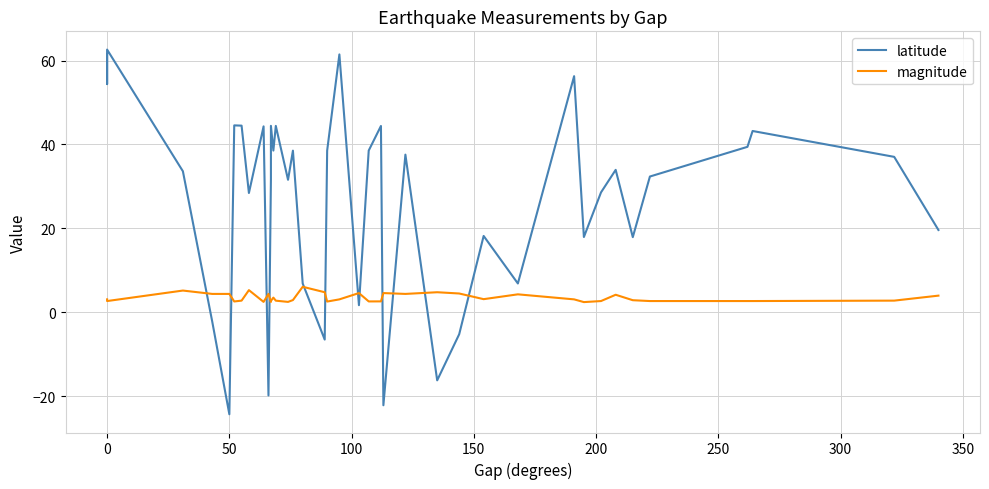

True or false: magnitude and latitude intersect in this chart.

True